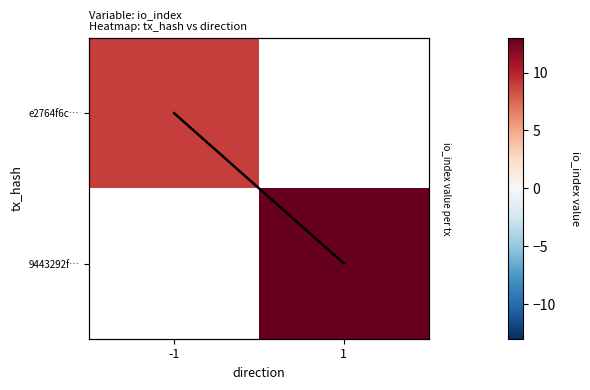

Which series has the largest range (max minus min)?

9443292f…